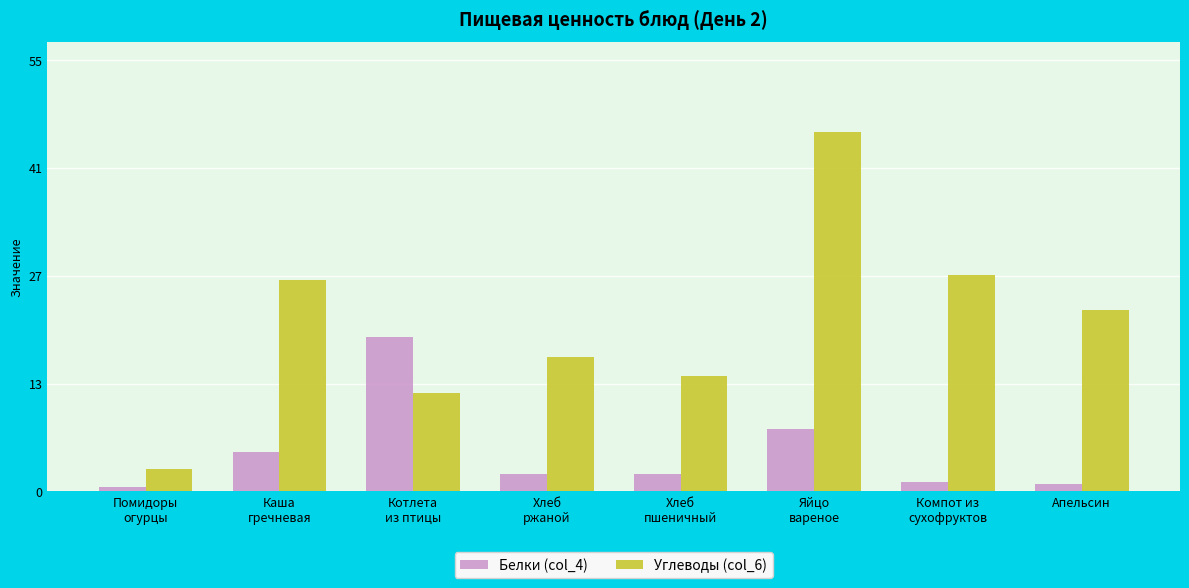

Reading left to right, what are all the values shown in this chart?

Белки (col_4): 0.6	5.1	19.9	2.2	2.3	8.0	1.2	1.0
Углеводы (col_6): 2.9	27.2	12.7	17.3	14.9	46.4	27.9	23.4